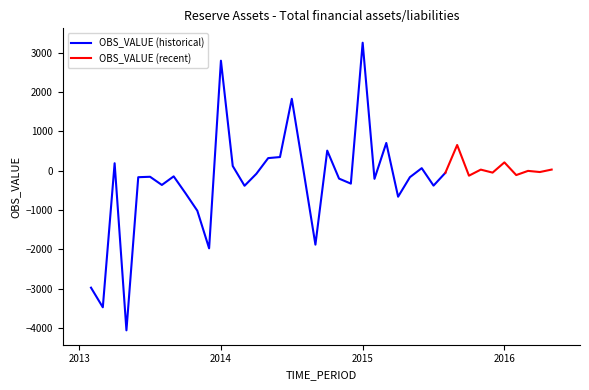

What is the sum of all values?

-8576.8